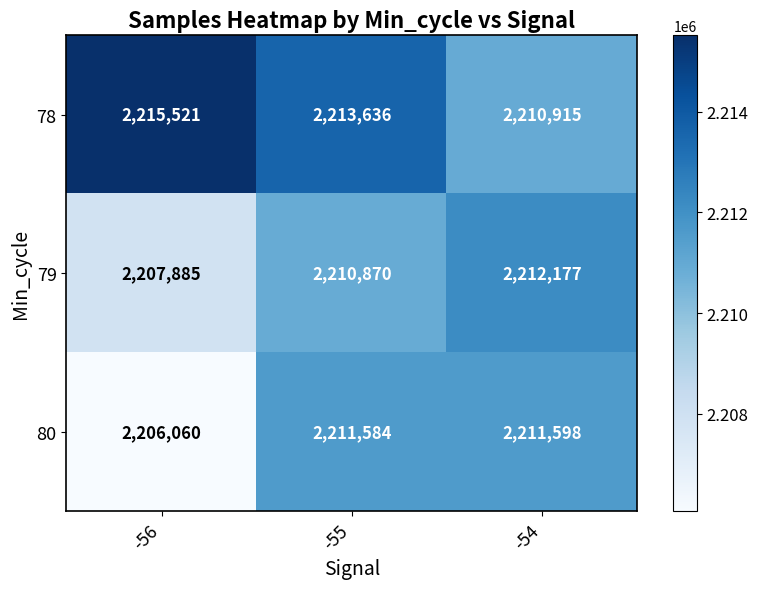

True or false: 80 has a value of 2211598 at -54.

True